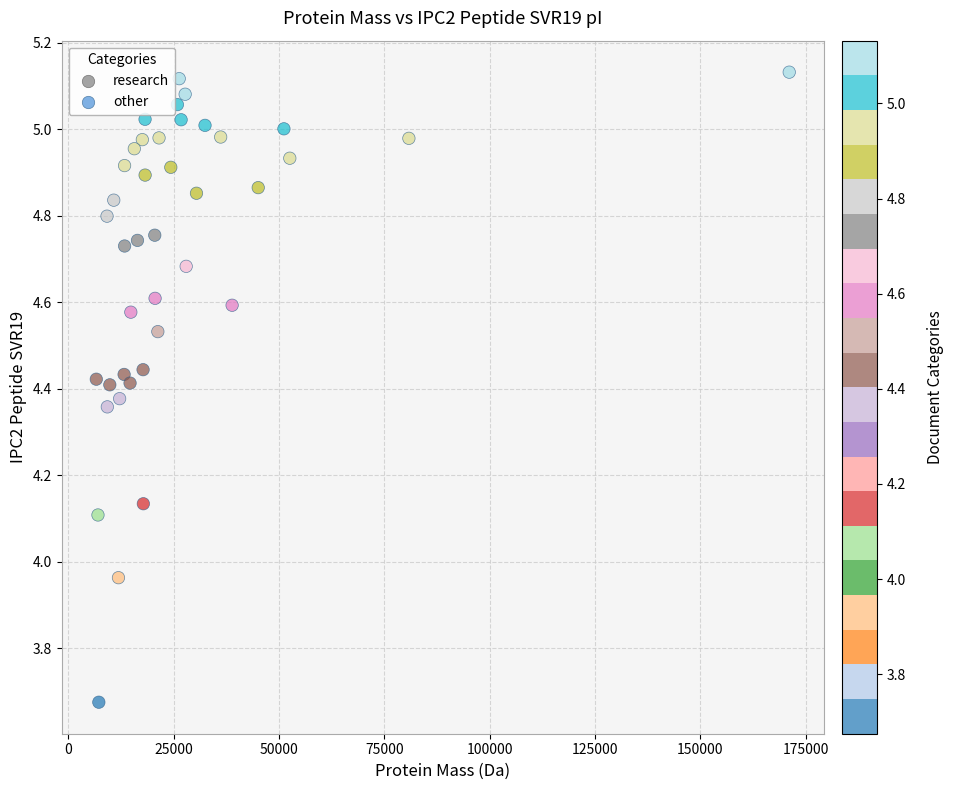

What is the range of X values (max minus min)?

164499.1